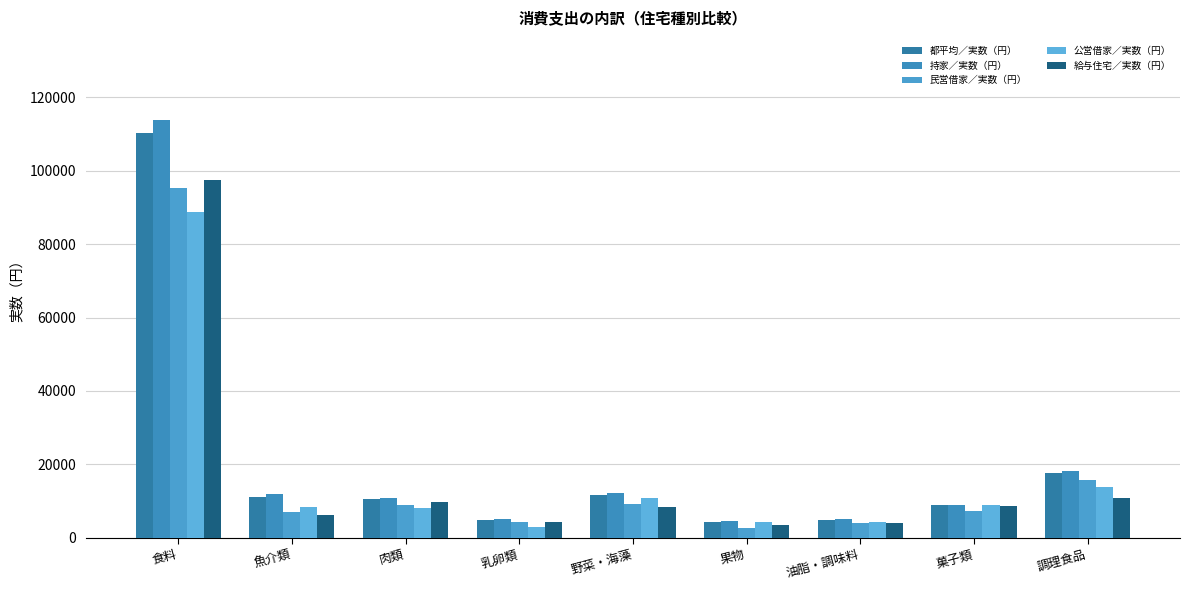

Which has a higher value, 菓子類 or 肉類?

肉類